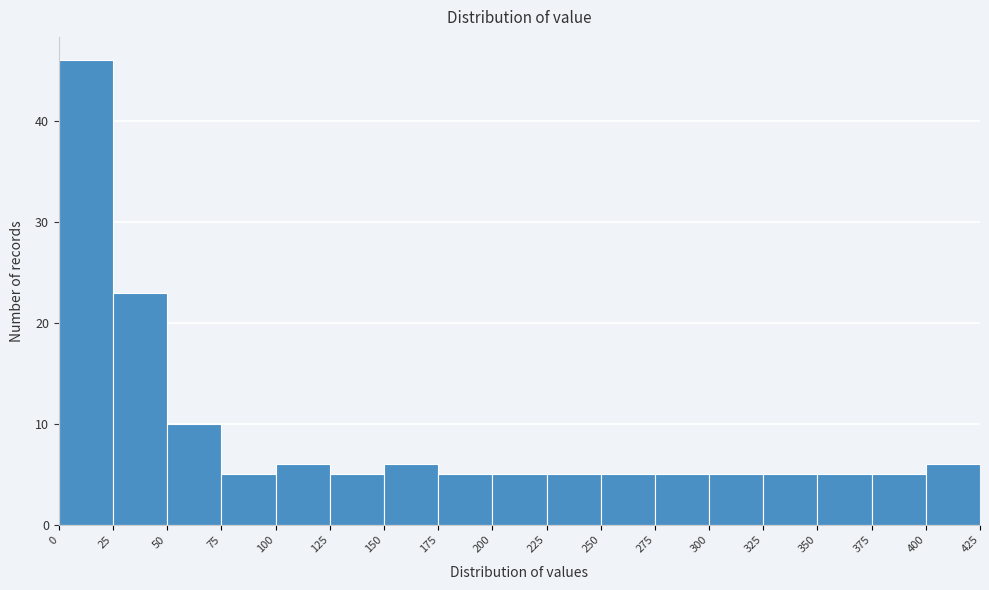

Reading left to right, transcribe this chart: for each bar, give the range it covers on the x-axis and its height. The values are not printed on the chart, so give them approximately, as read against the axis.

0 to 25: 46
25 to 50: 23
50 to 75: 10
75 to 100: 5
100 to 125: 6
125 to 150: 5
150 to 175: 6
175 to 200: 5
200 to 225: 5
225 to 250: 5
250 to 275: 5
275 to 300: 5
300 to 325: 5
325 to 350: 5
350 to 375: 5
375 to 400: 5
400 to 425: 6